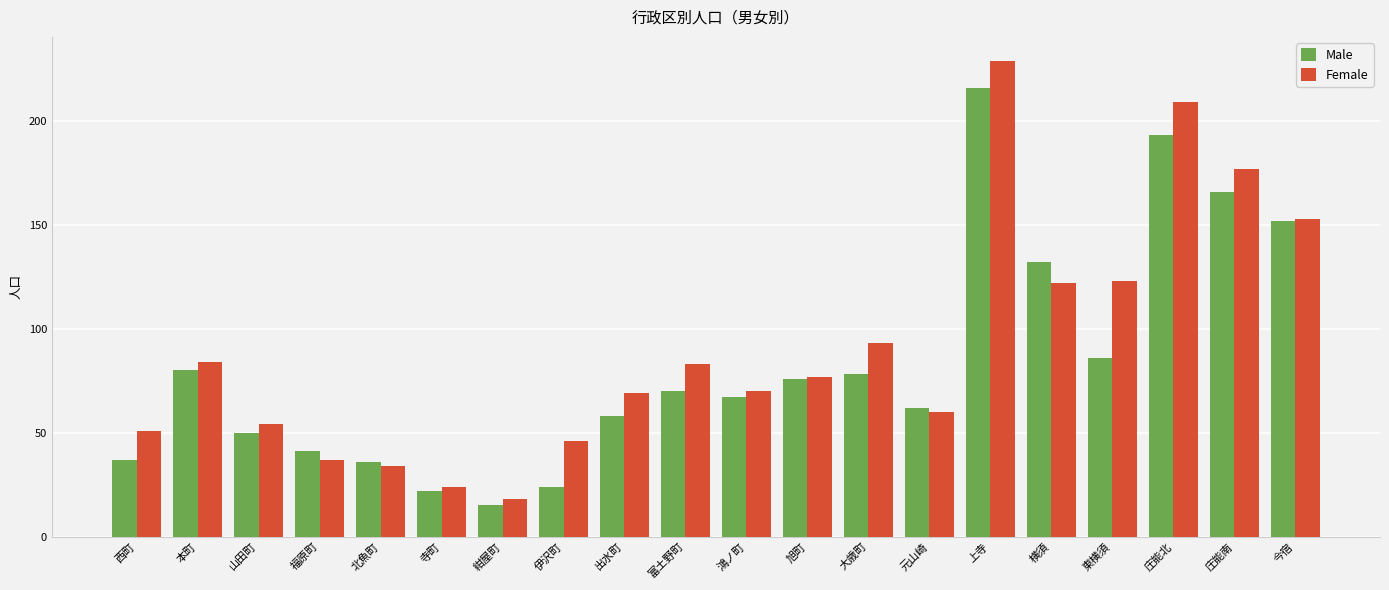

True or false: Male has a value of 37 at 西町.

True